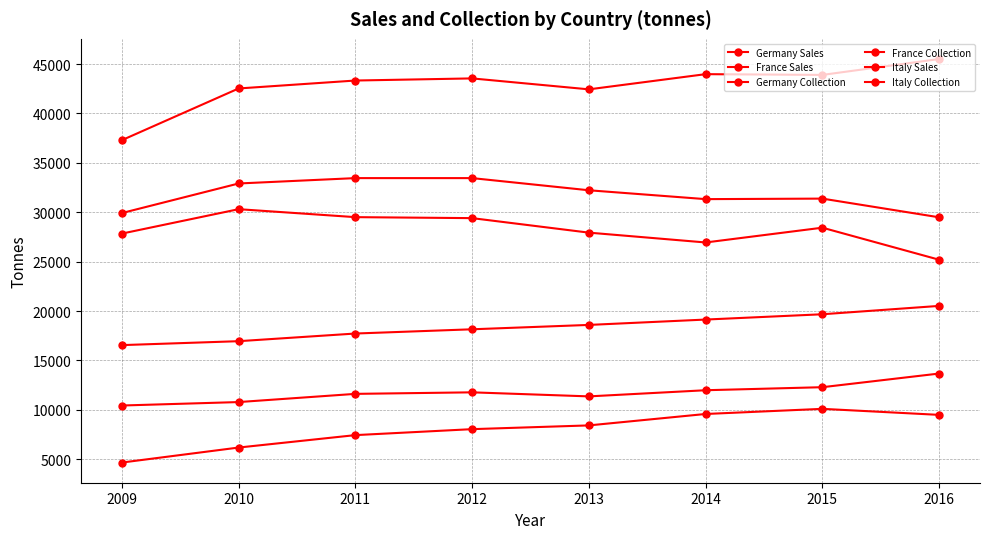

Does the chart display data point markers on the line(s)?

Yes